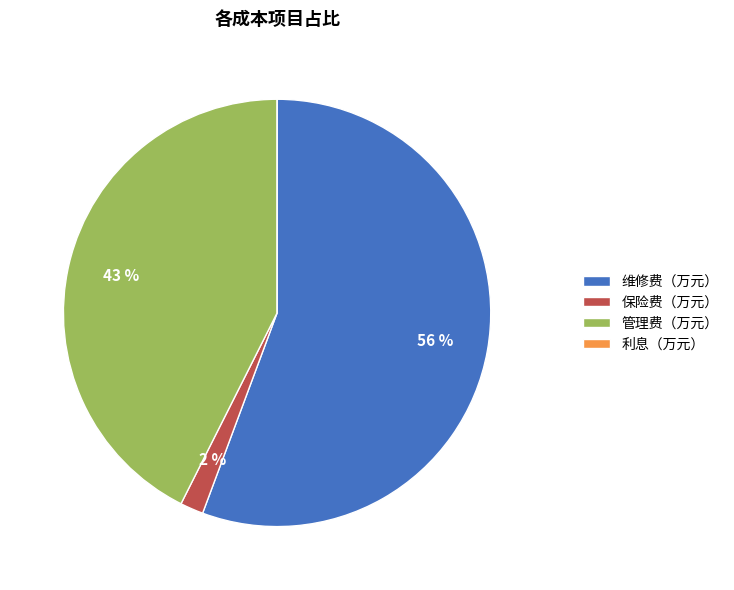

Between 保险费（万元） and 维修费（万元）, which is larger?

维修费（万元）